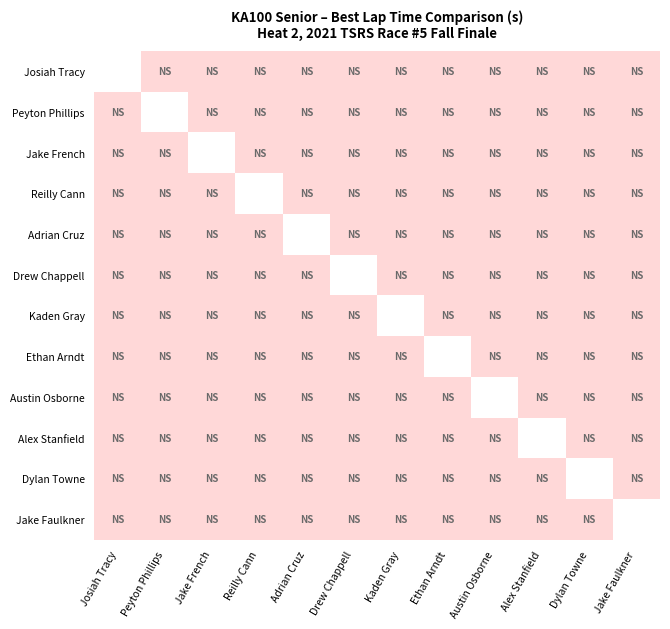

Which series changed the most between Adrian Cruz and Jake Faulkner?

Adrian Cruz